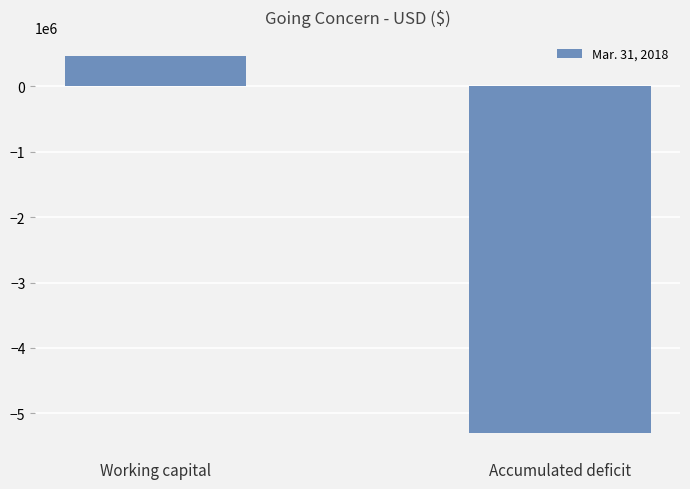

At which category does the chart reach its peak across all series?

Working capital